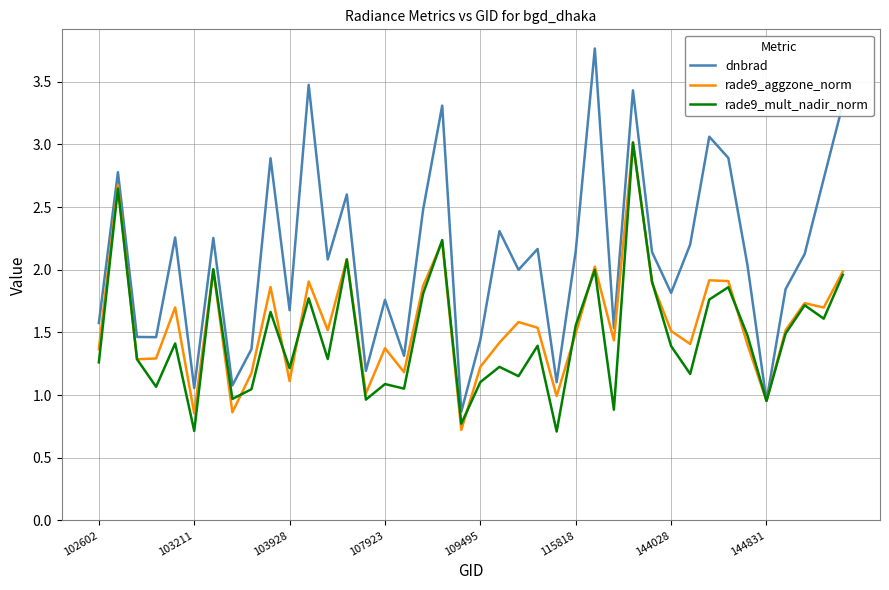

Which series has the largest total across all categories?

dnbrad